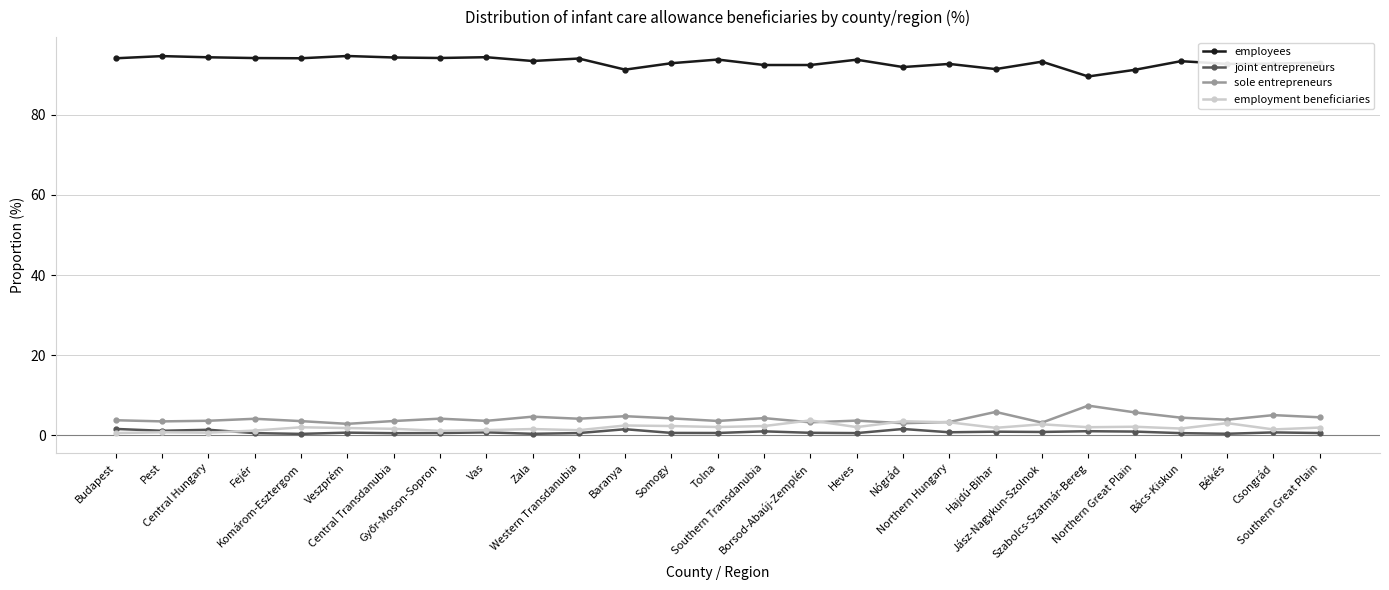

True or false: employees has more than 1 interior local peaks.

True